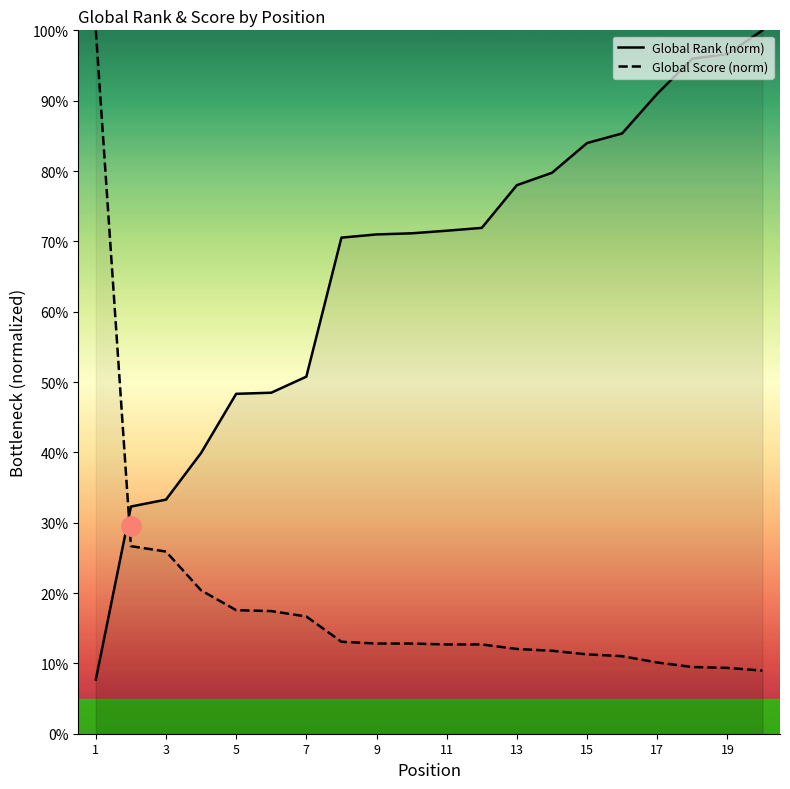

Rank the series by their maximum value, from lowest to highest.

Global Rank (norm), Global Score (norm)